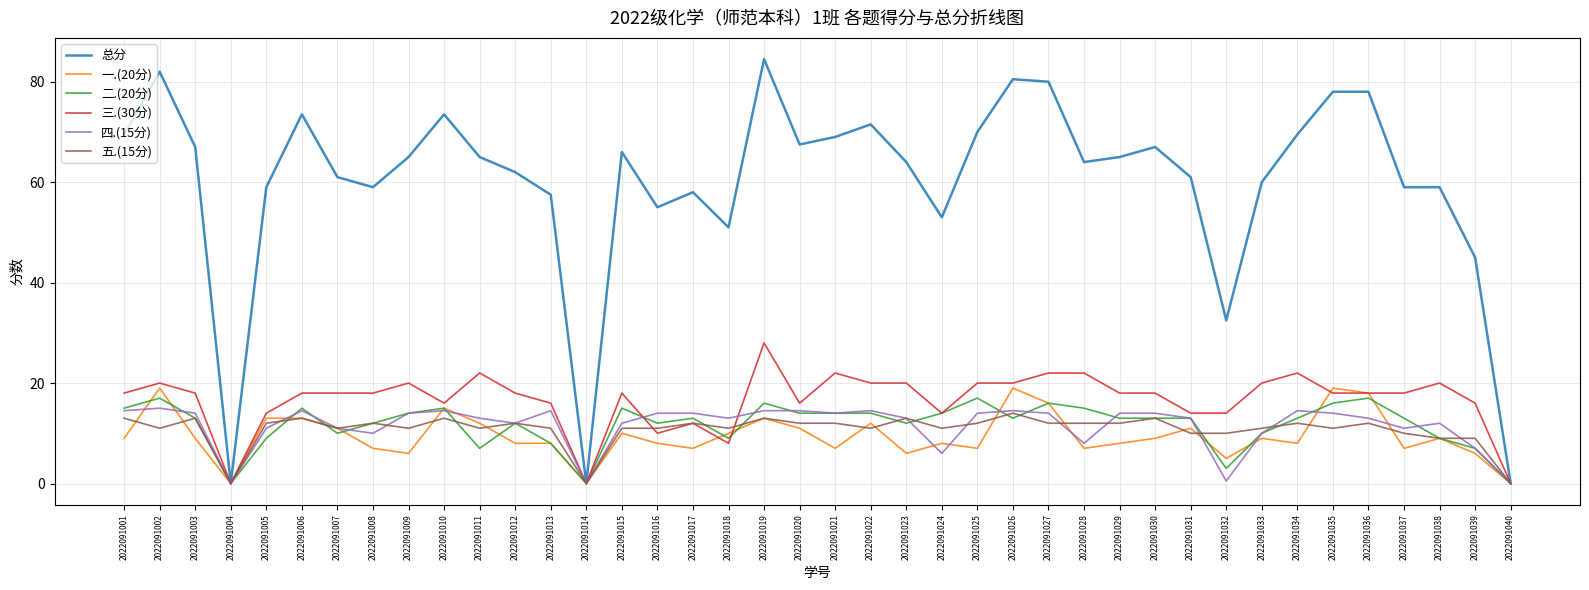

How many categories are shown in the chart?

40